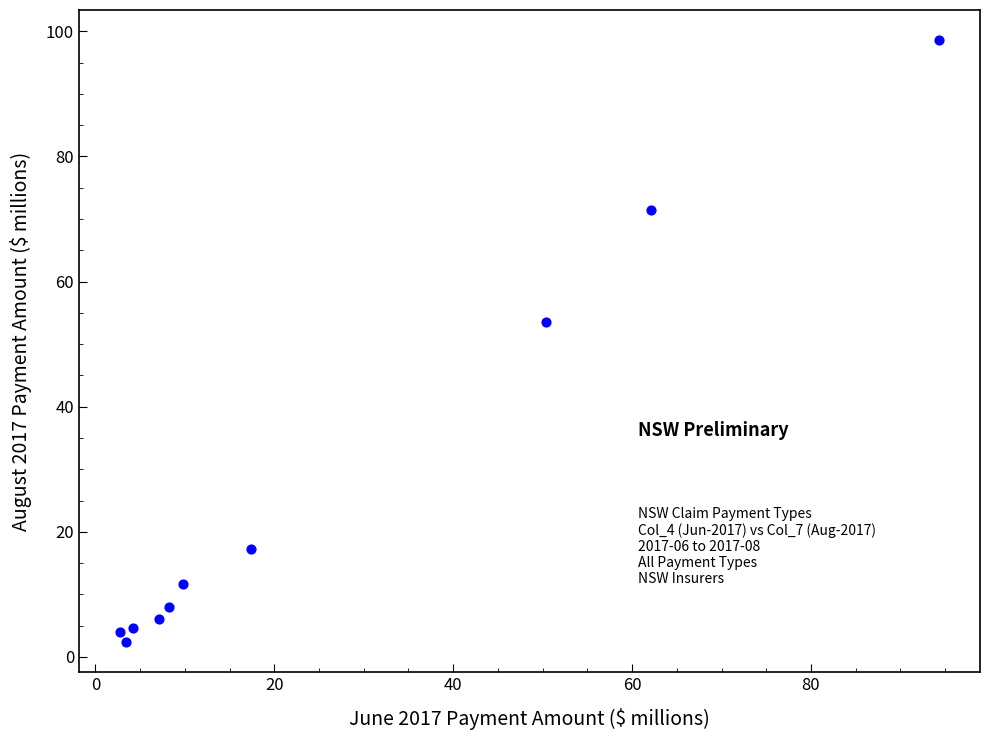

What Y value in the scatter plot is closest to 50?

53.6